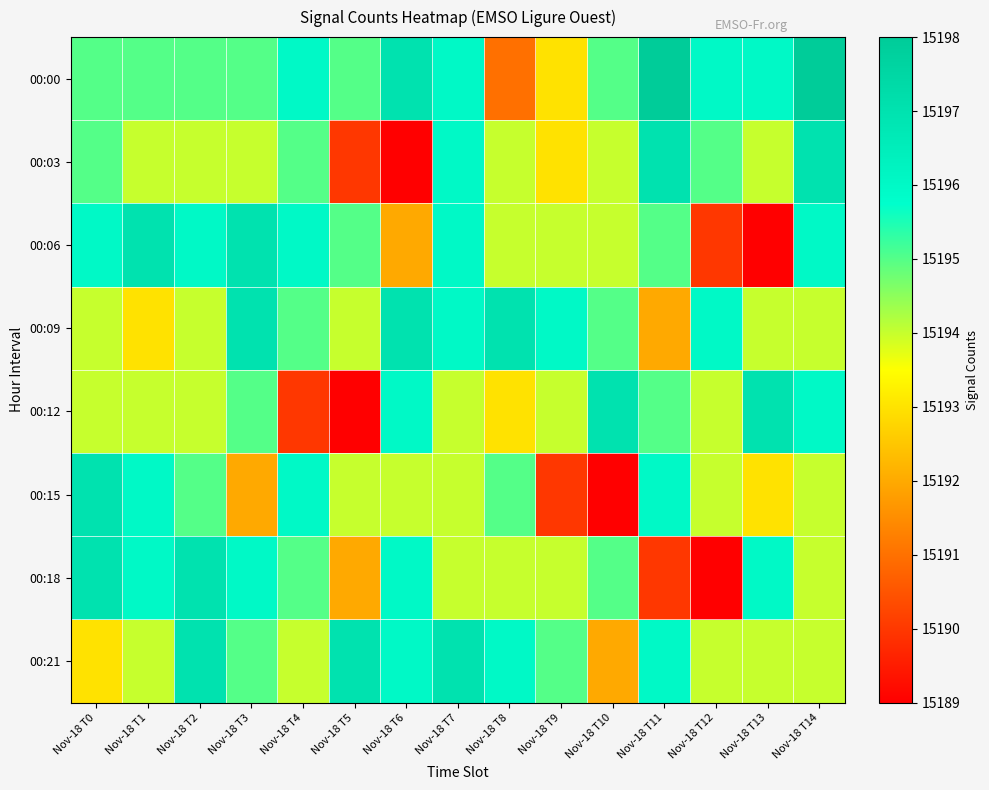

What is the maximum value shown in the chart?

15198